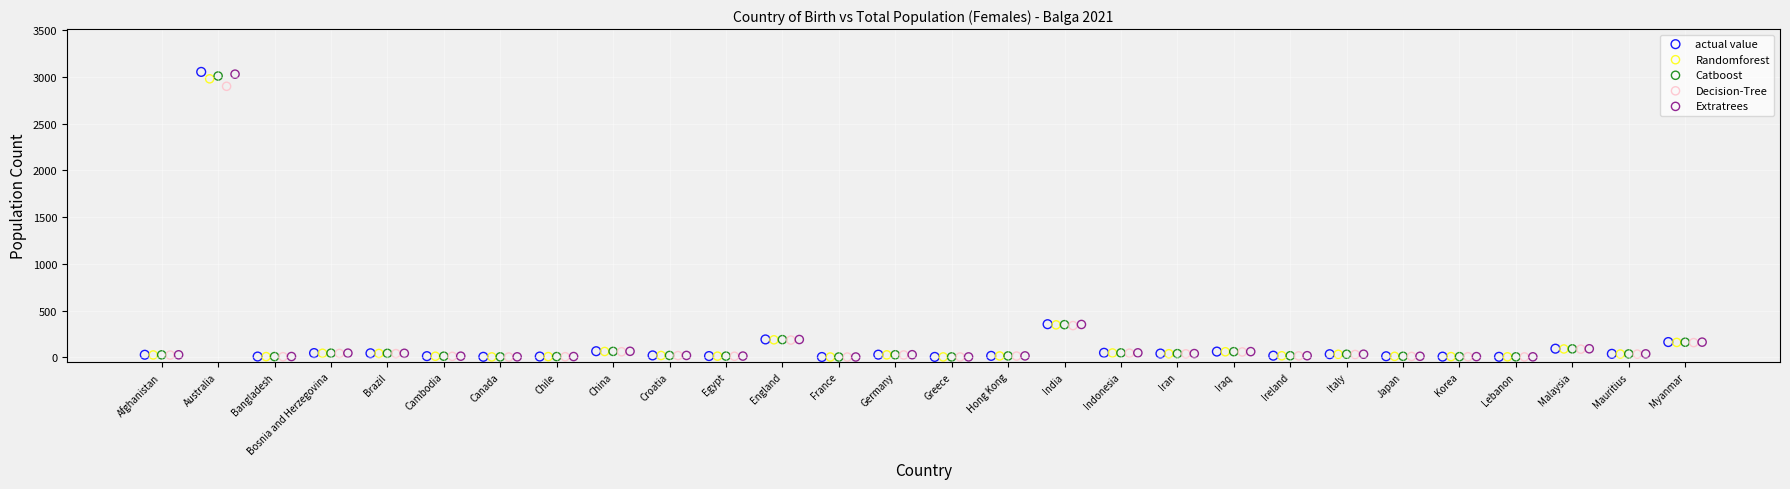

What are all the series names shown in the legend?

actual value, Randomforest, Catboost, Decision-Tree, Extratrees